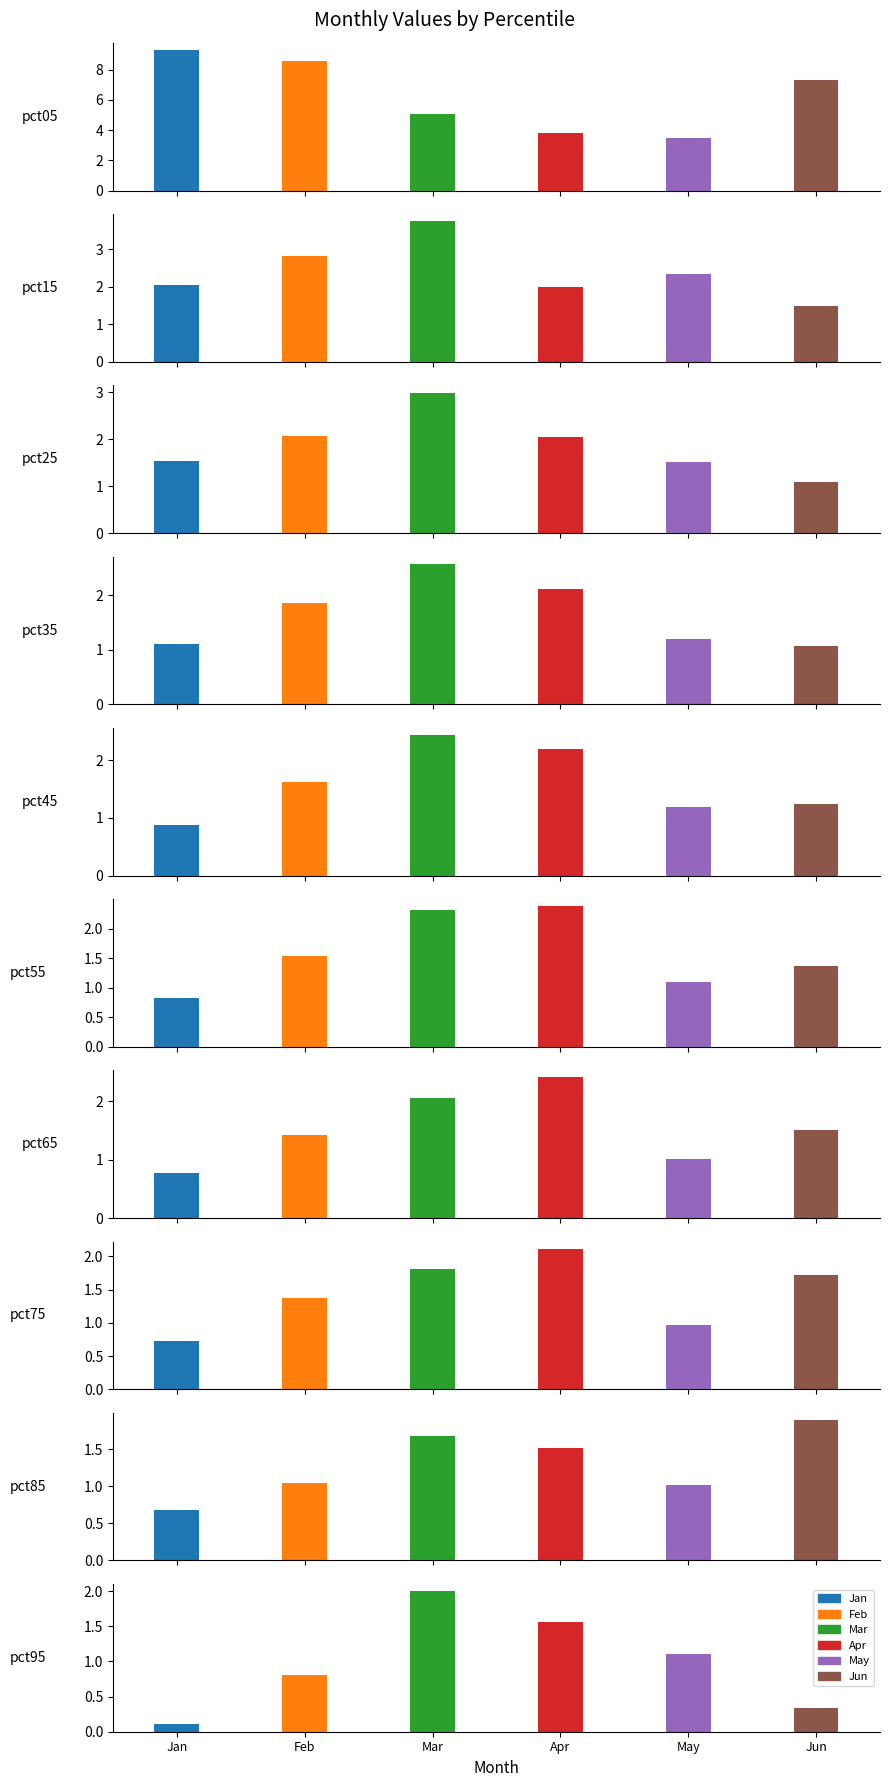

Which label corresponds to the smallest value in the chart?

pct95